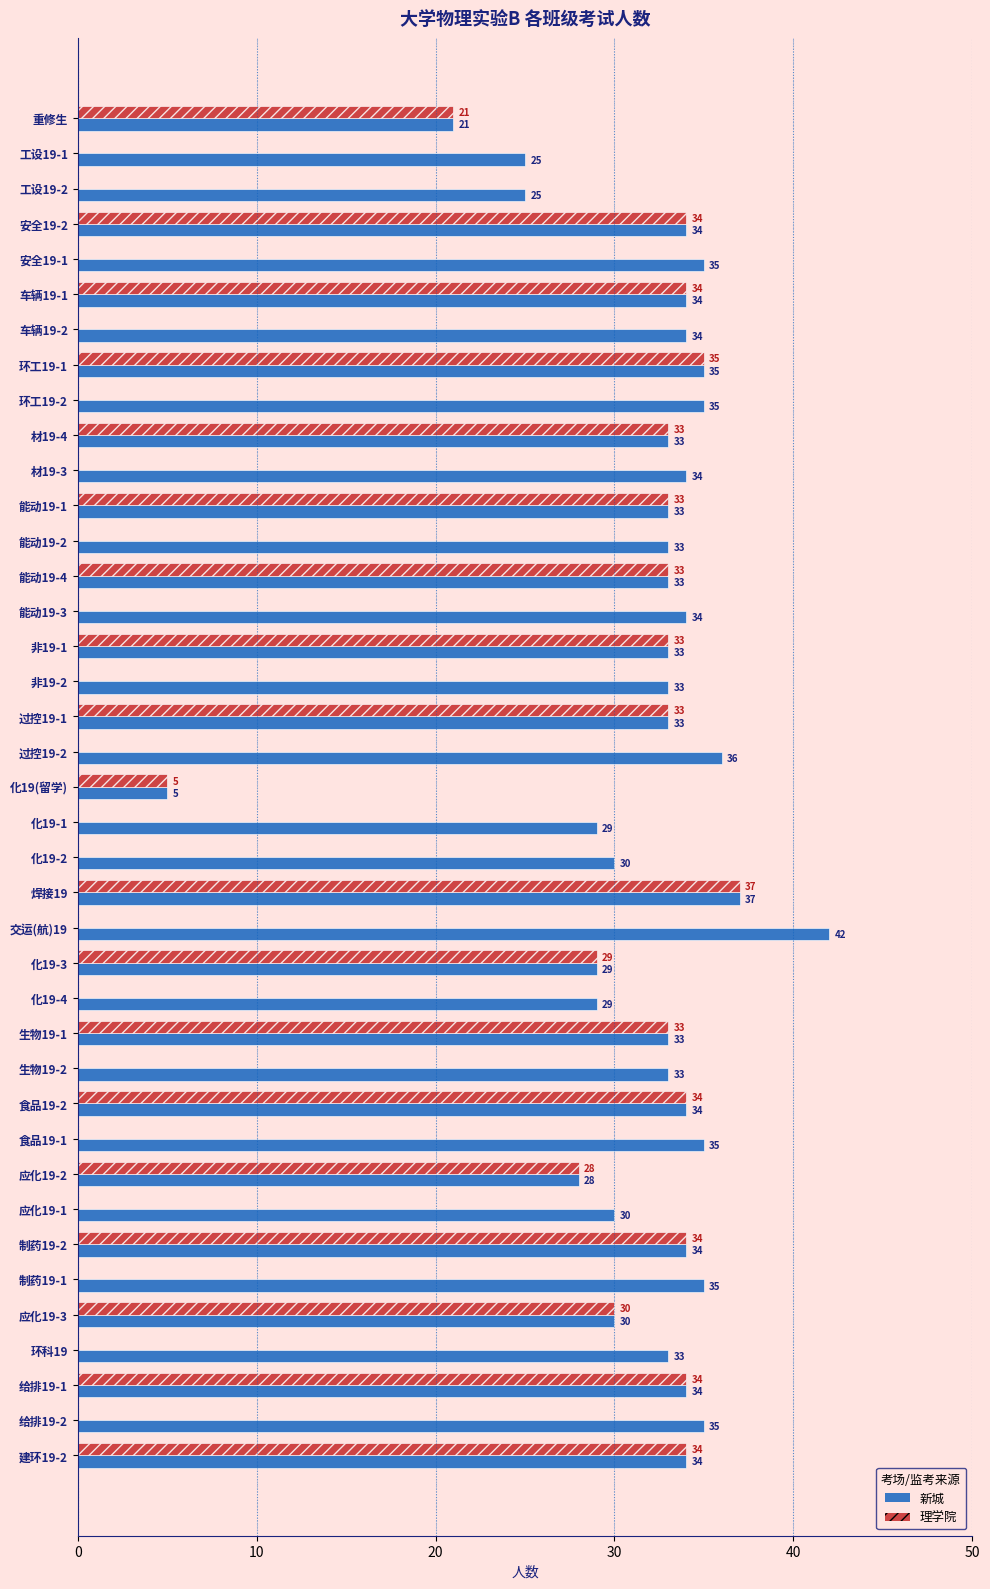

The 理学院 series shows 18 at 工设19-1. True or false?

False